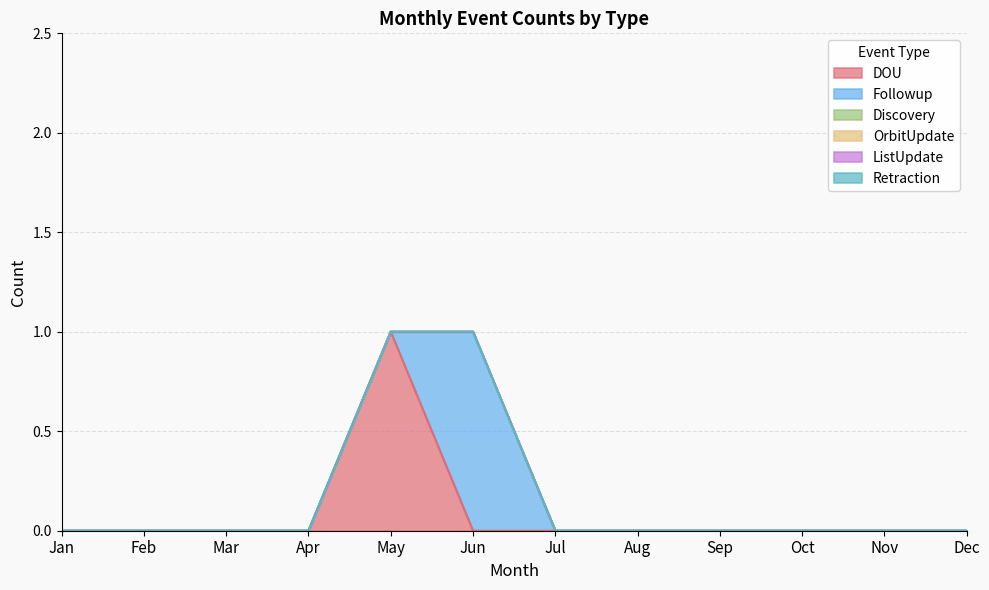

Which series changed the most between Apr and May?

DOU